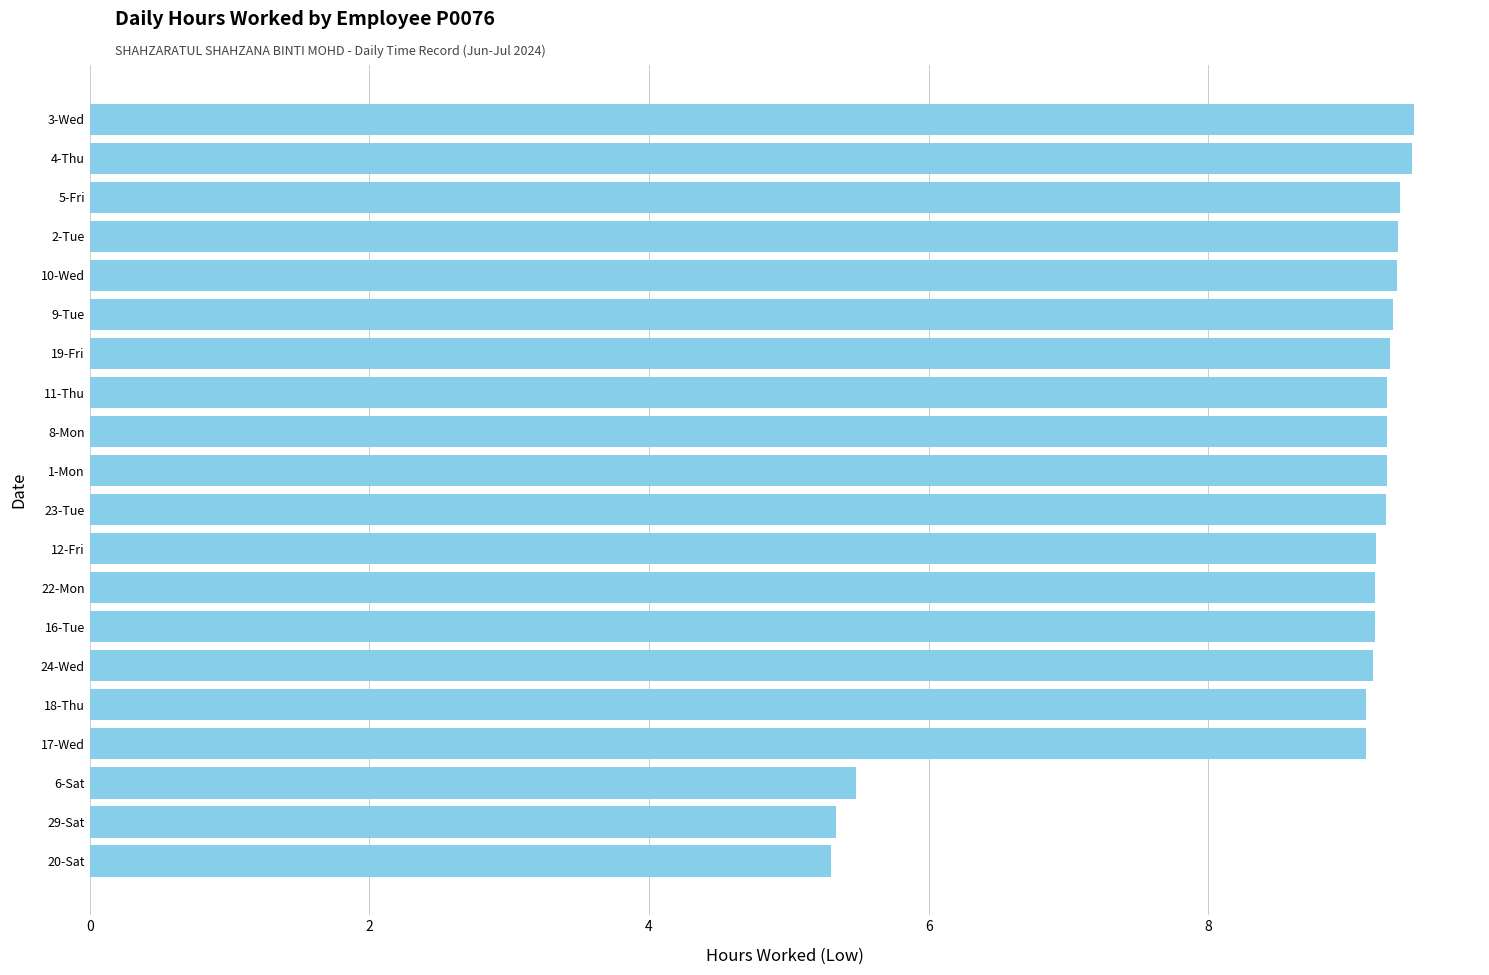

What is the smallest value displayed?

5.3